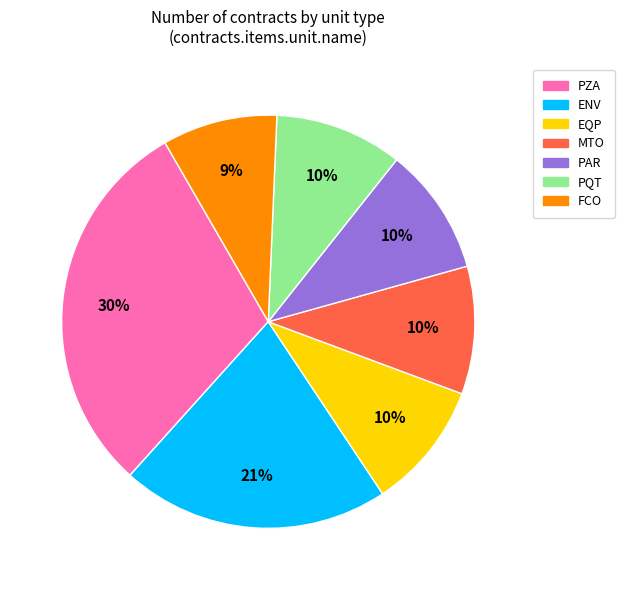

True or false: FCO accounts for 1% of the total.

False